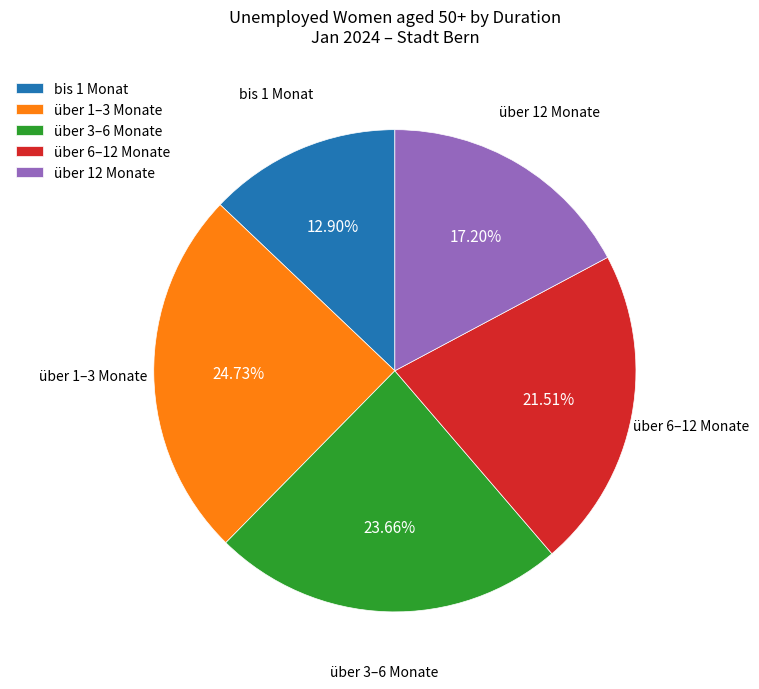

Rank the categories by value from lowest to highest.

bis 1 Monat, über 12 Monate, über 6–12 Monate, über 3–6 Monate, über 1–3 Monate